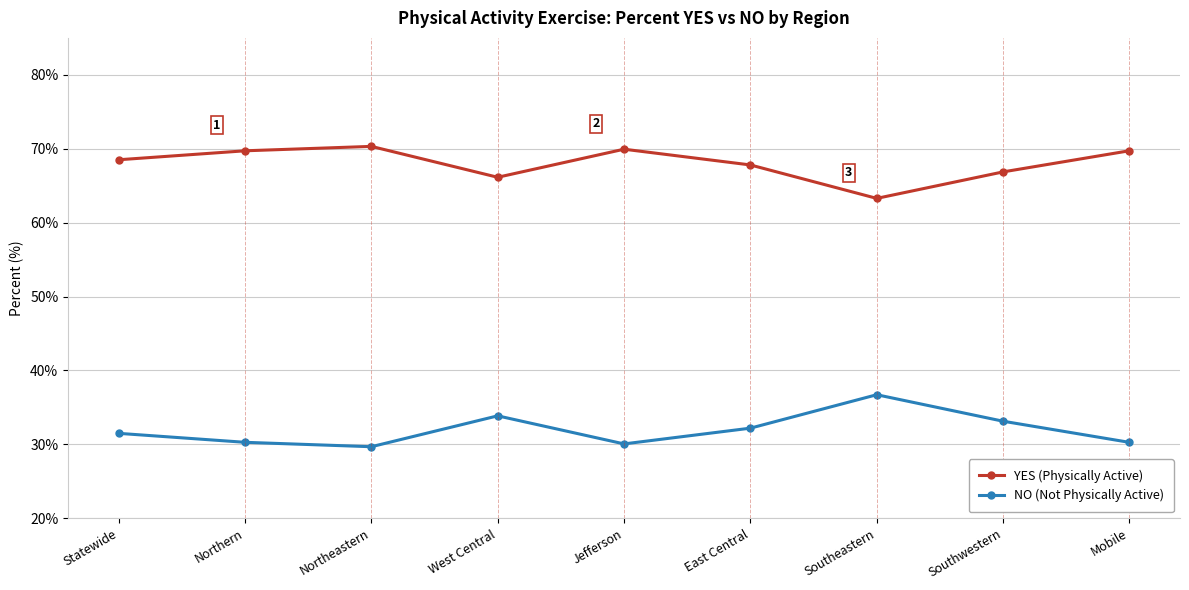

List the series in order of their peak value, highest first.

YES (Physically Active), NO (Not Physically Active)